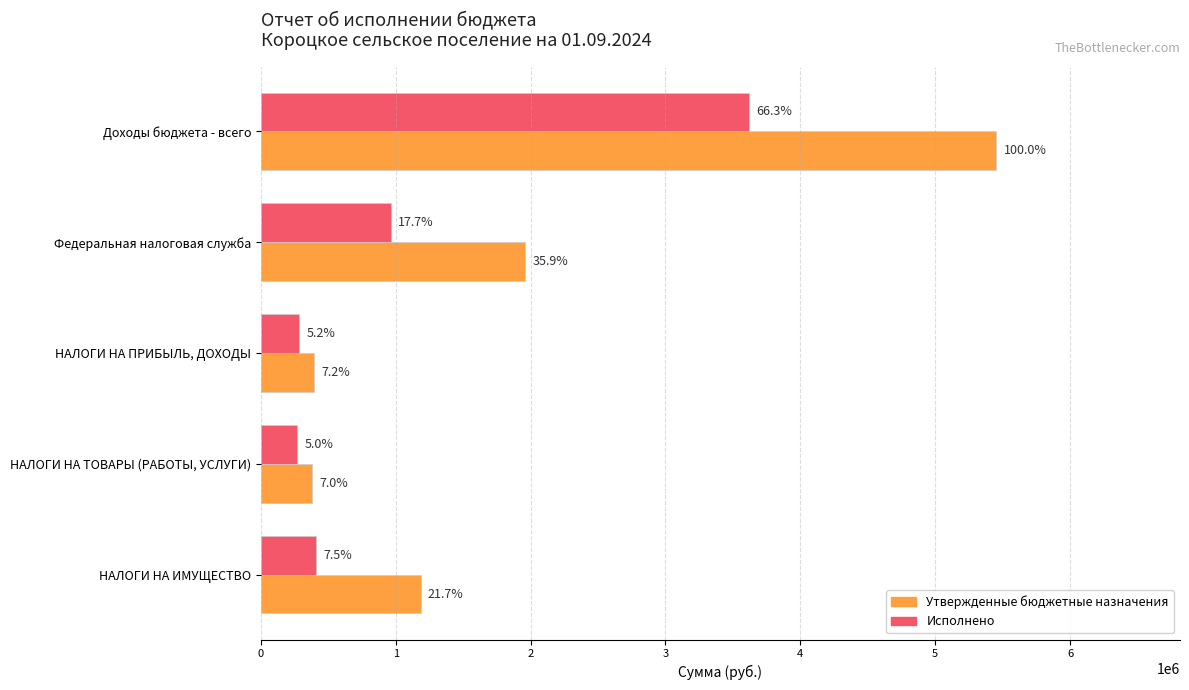

What are all the series names shown in the legend?

Утвержденные бюджетные назначения, Исполнено